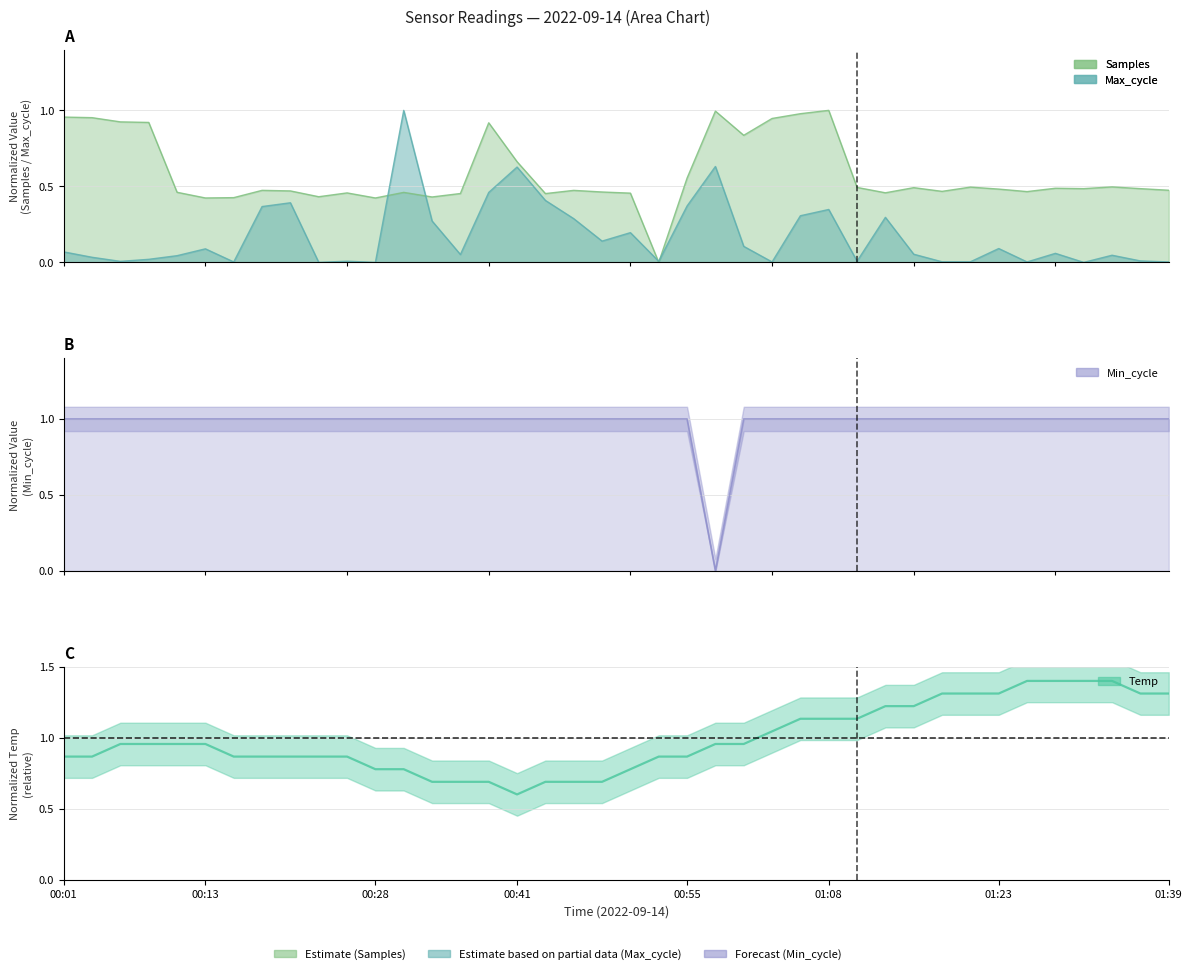

List the labels in order of Min_cycle value, largest first.

00:01, 00:13, 00:28, 00:41, 00:55, 01:08, 01:23, 01:39, 8, 9, 10, 11, 12, 13, 14, 15, 16, 17, 18, 19, 20, 21, 22, 24, 25, 26, 27, 28, 29, 30, 31, 32, 33, 34, 35, 36, 37, 38, 39, 23